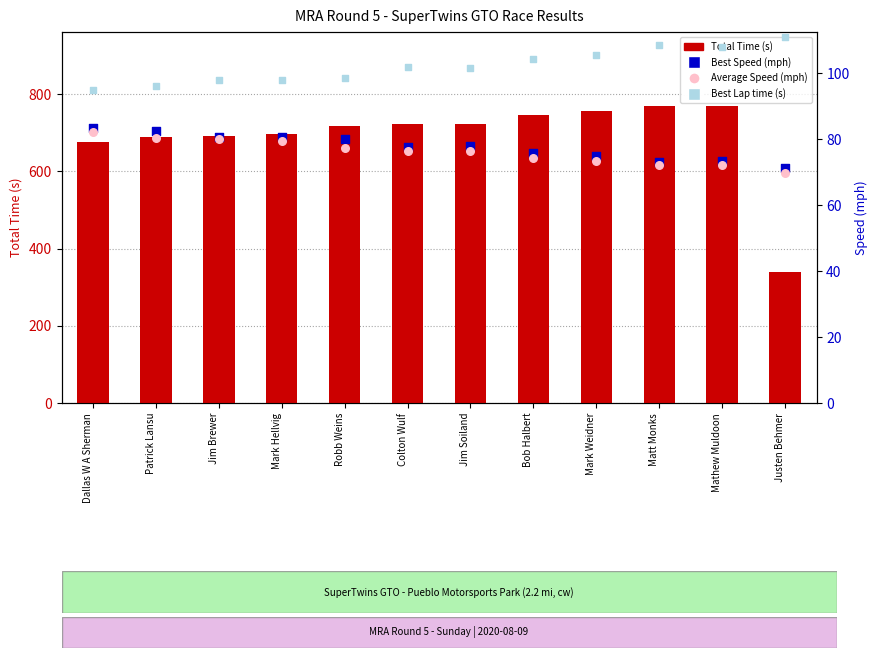

At which category is the sum across all series the highest?

Matt Monks